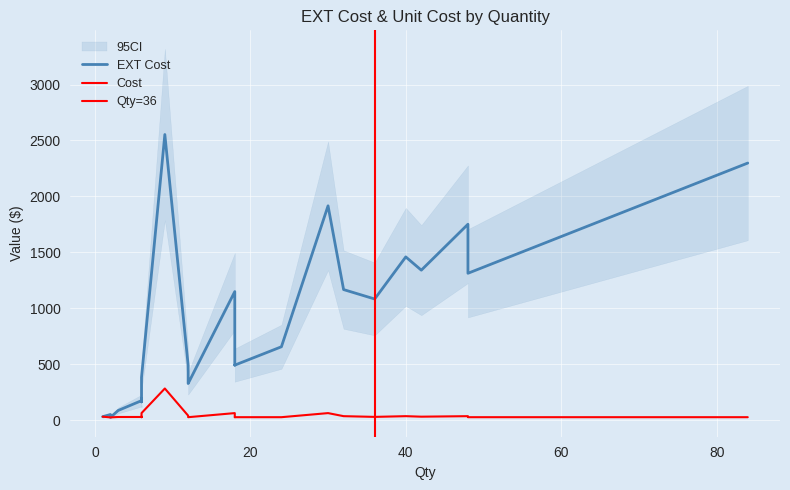

Between 12 and 1, which is larger?

12